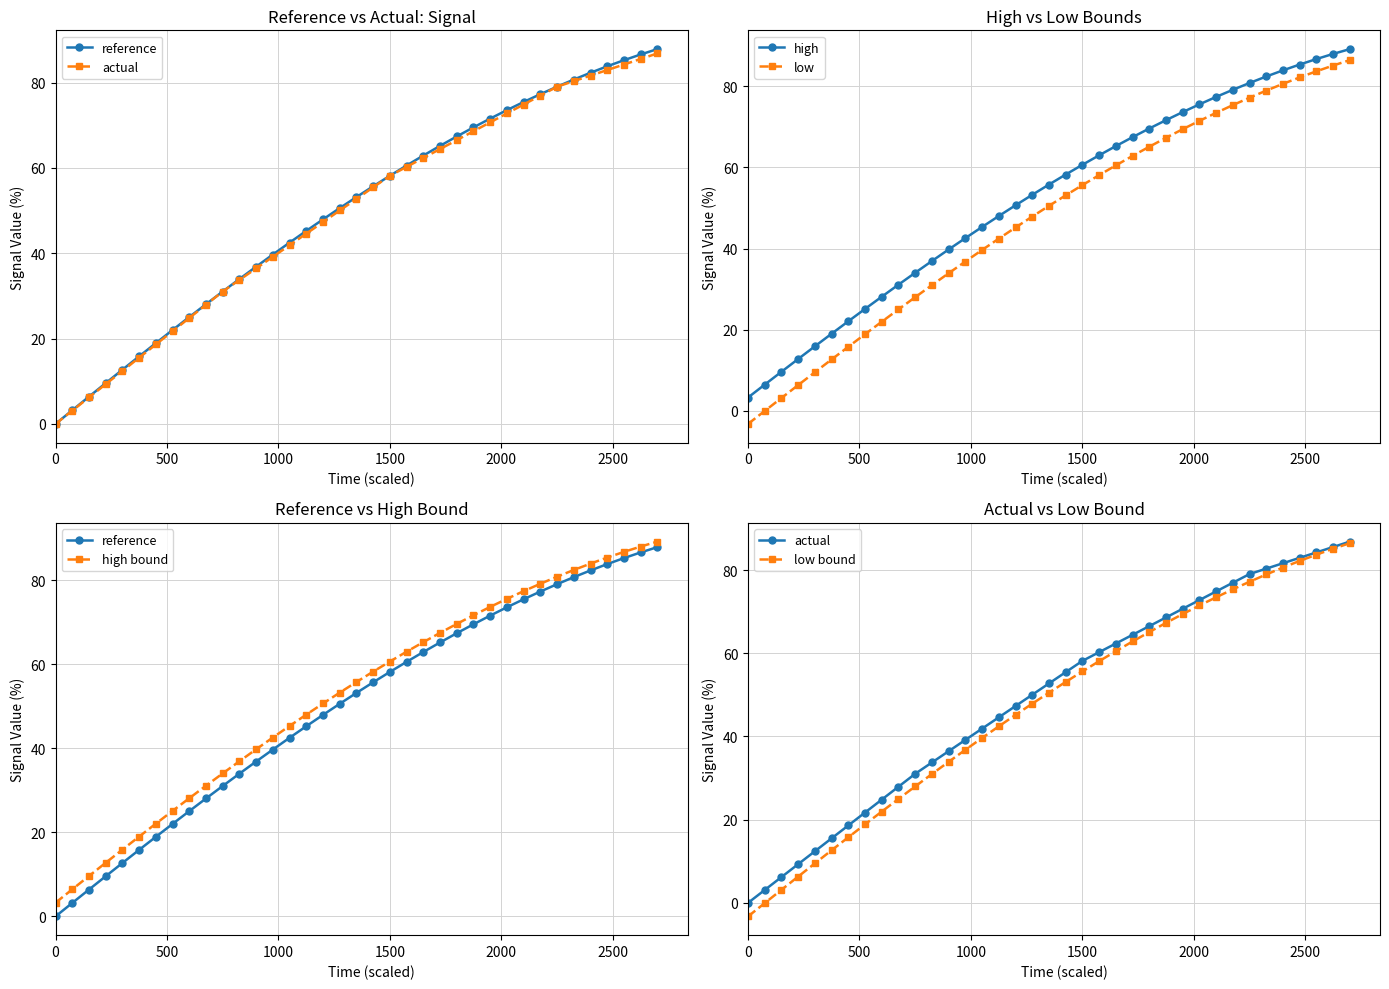

What is the lowest value of the low series?

-3.3